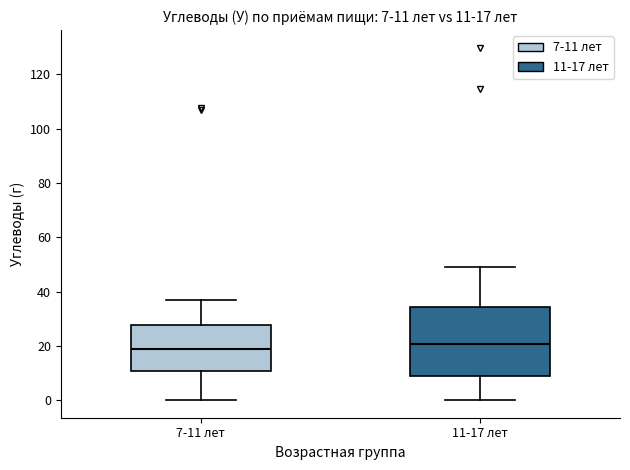

Which box is the tallest, from its lower edge to its upper edge?

11-17 лет